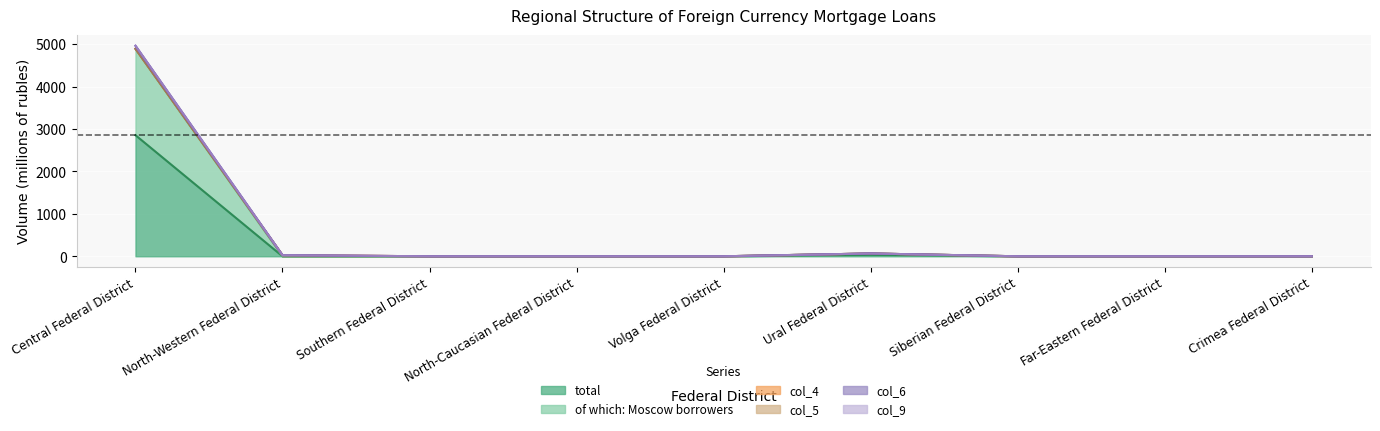

Does the chart display data point markers on the line(s)?

No